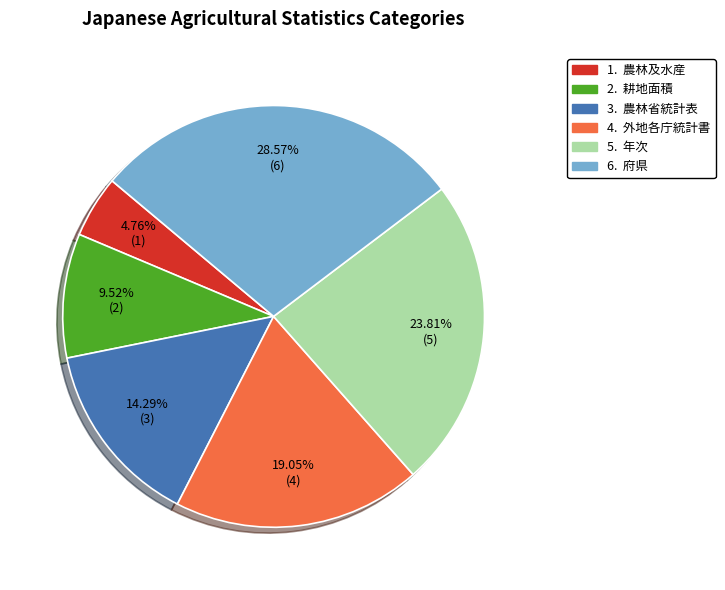

Does any single category account for the majority?

No